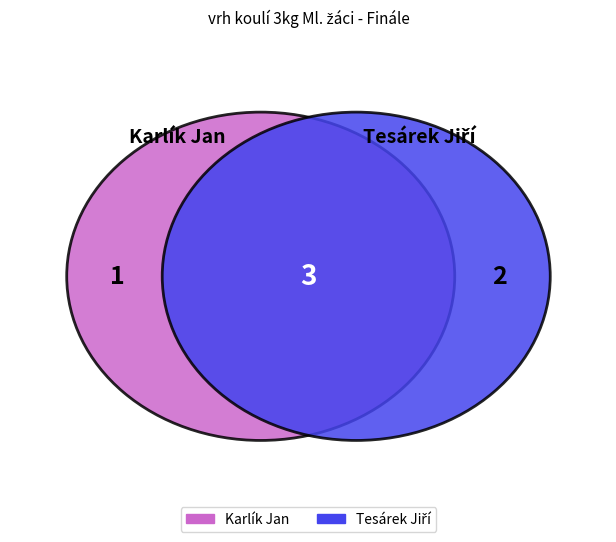

Does Karlík Jan represent more than half of the total?

No